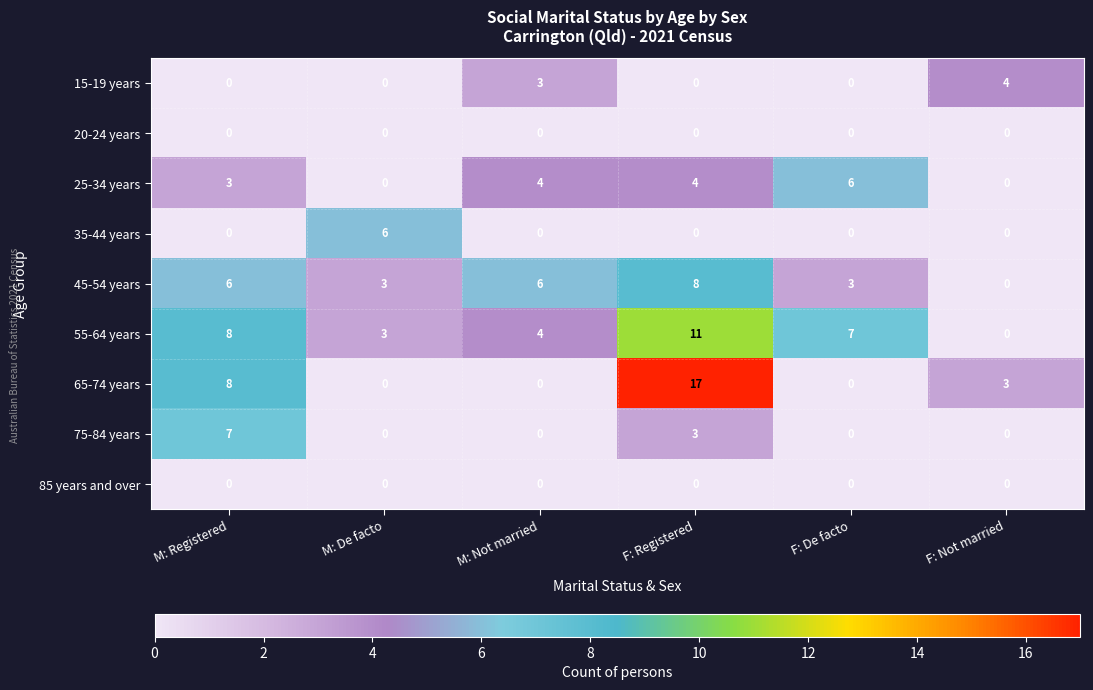

Which series has the largest total across all categories?

55-64 years